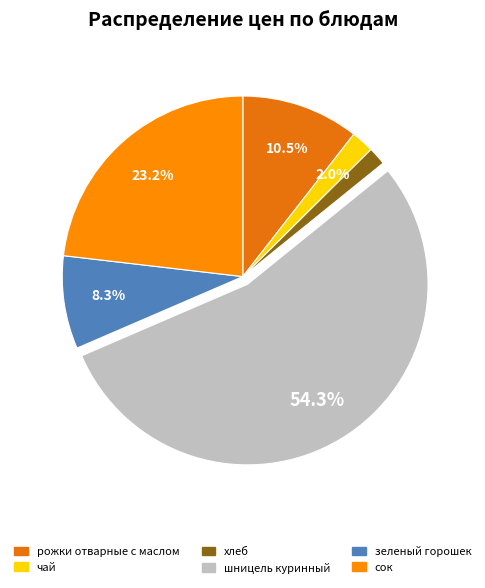

To the nearest percent, what portion does зеленый горошек represent?

8%